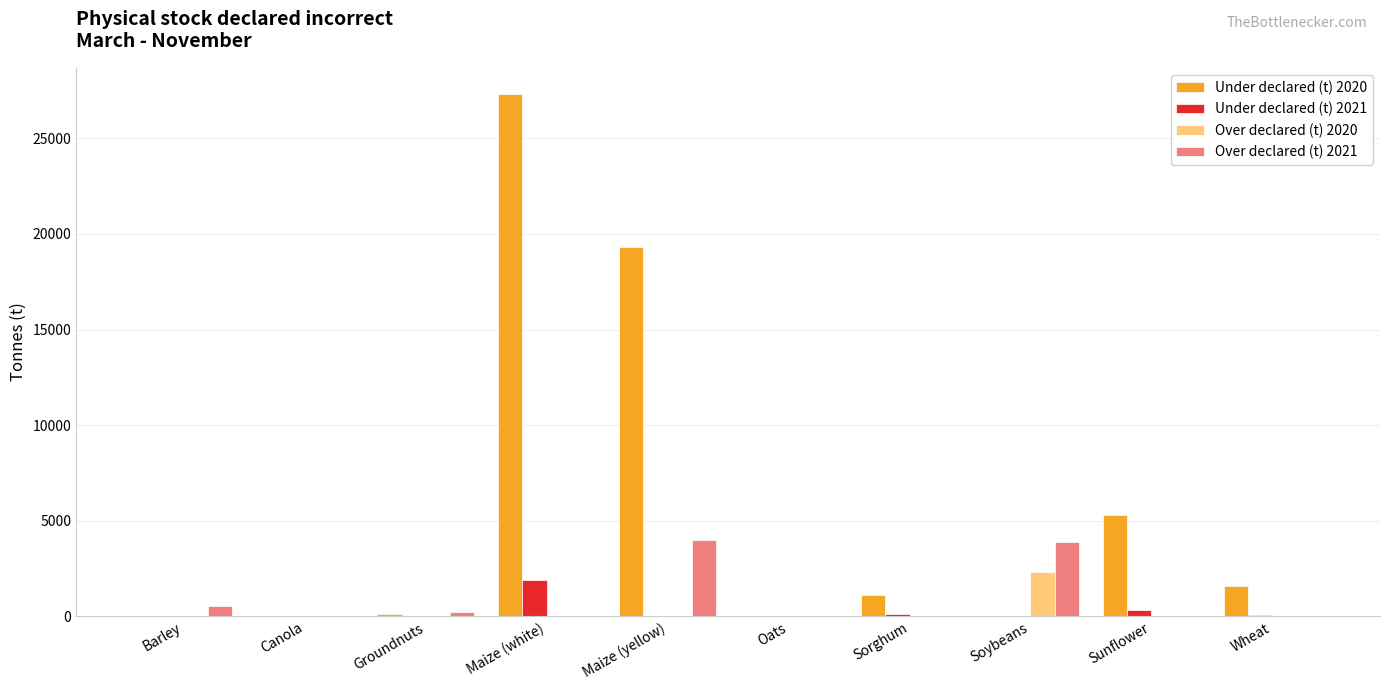

Which series has the largest range (max minus min)?

Under declared (t) 2020